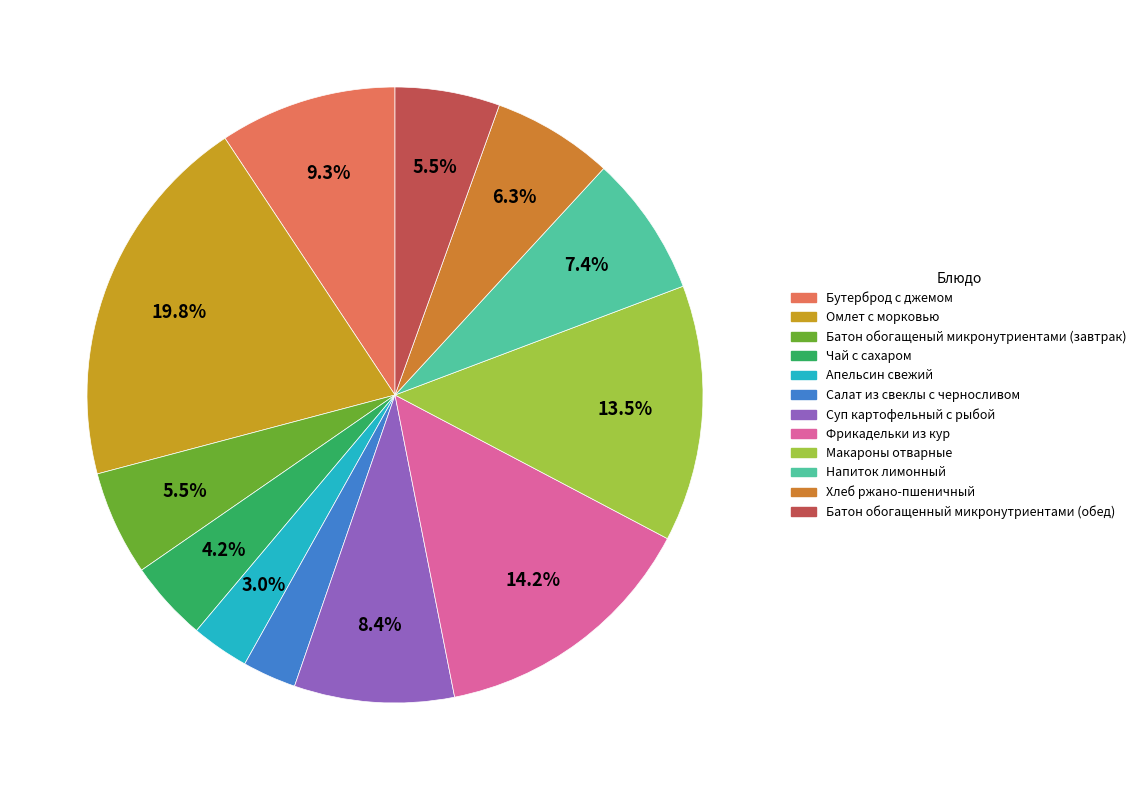

What is the smallest slice in the pie chart?

Салат из свеклы с черносливом